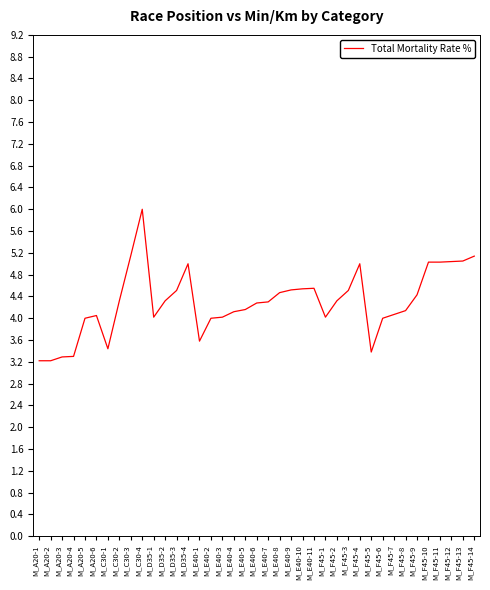

The chart shows a value of 3.6 at M_E40-1. True or false?

True